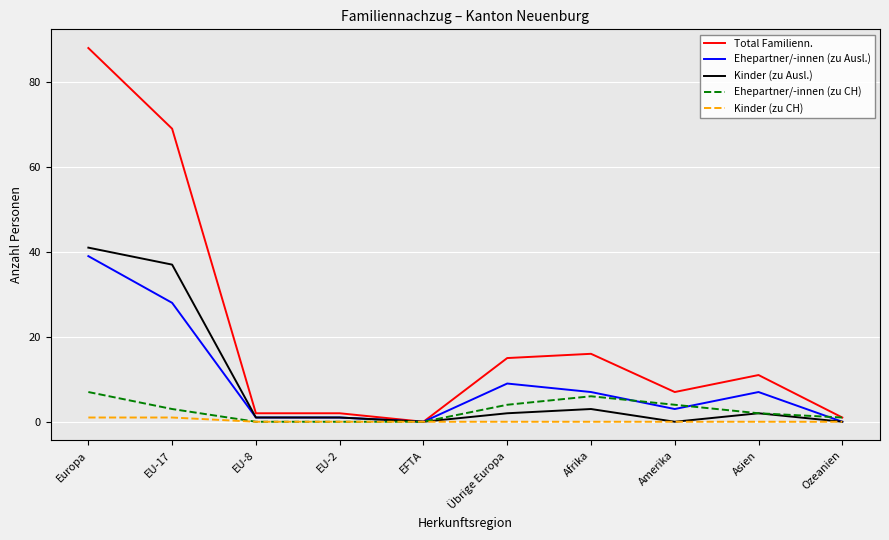

Which series changed the most between Europa and Asien?

Total Familienn.